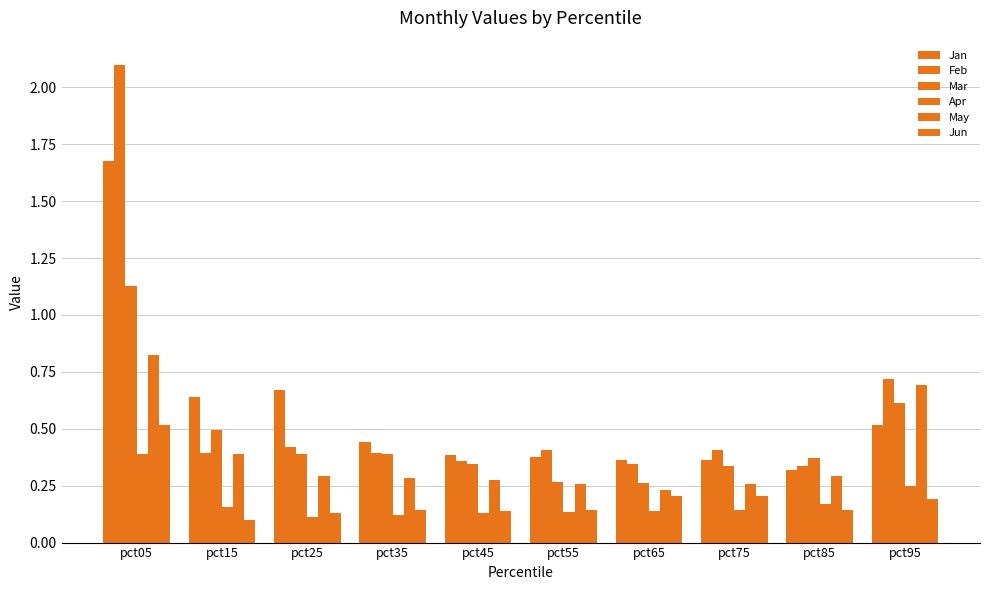

What is the difference between the second highest and minimum values in the Jan series?

0.3